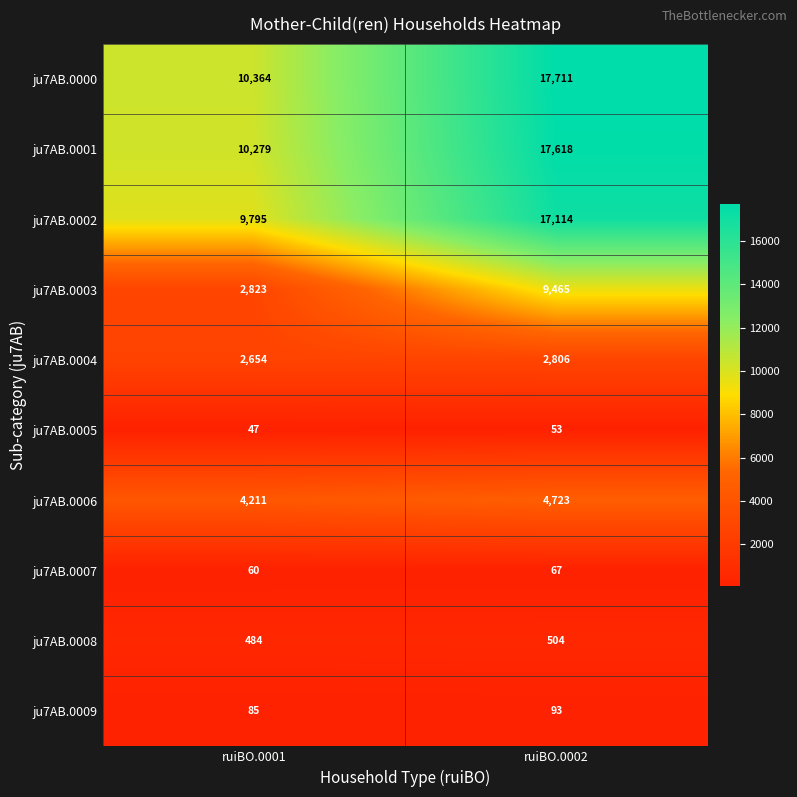

At which category is the sum across all series the highest?

ruiBO.0002